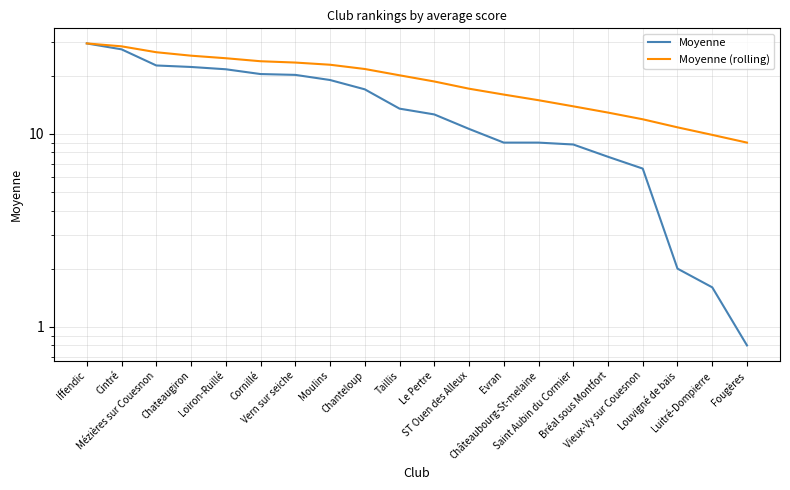

Count the number of categories in the chart.

20